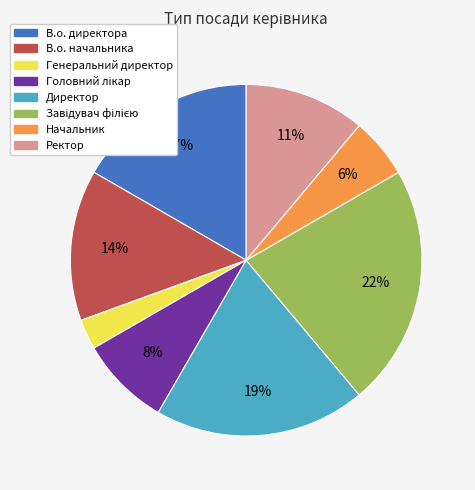

What is the smallest slice in the pie chart?

Генеральний директор